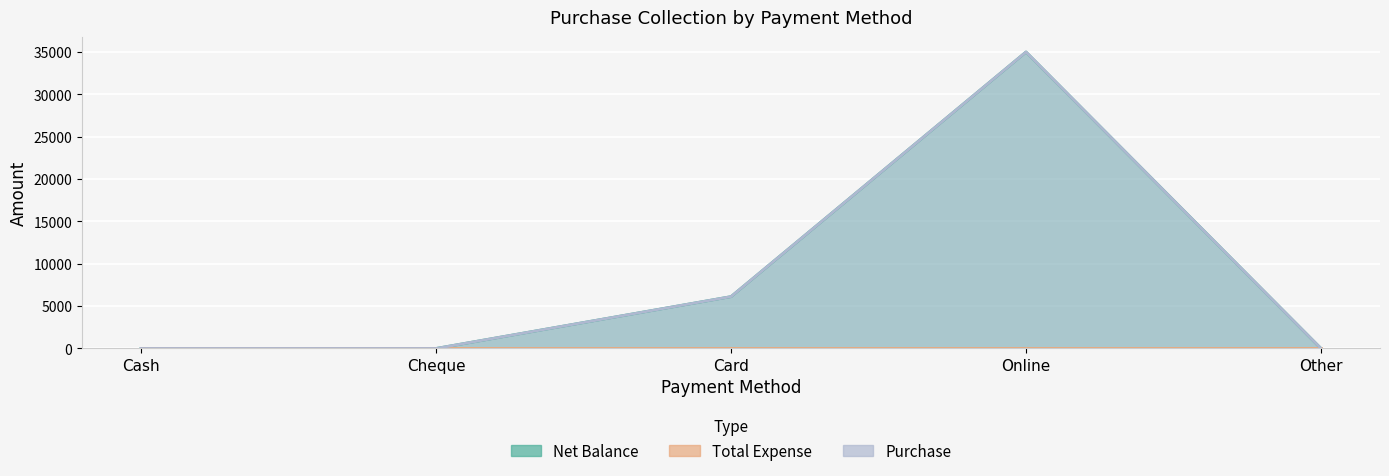

True or false: Purchase and Net Balance intersect in this chart.

False